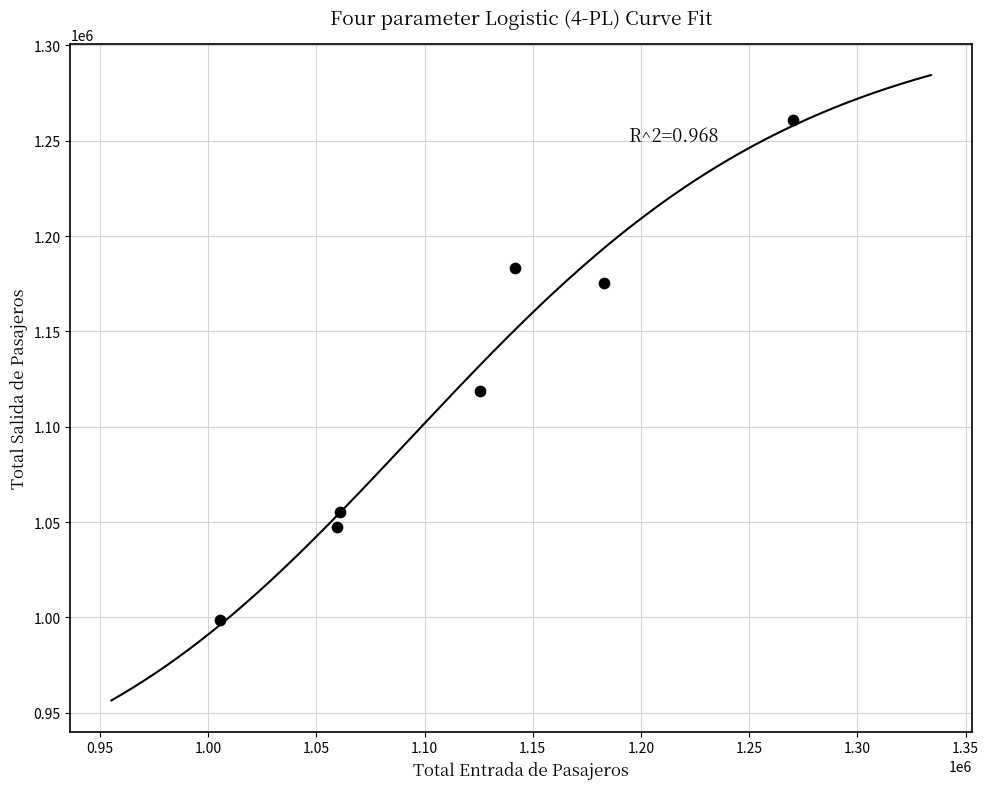

What is the range of X values (max minus min)?

264789